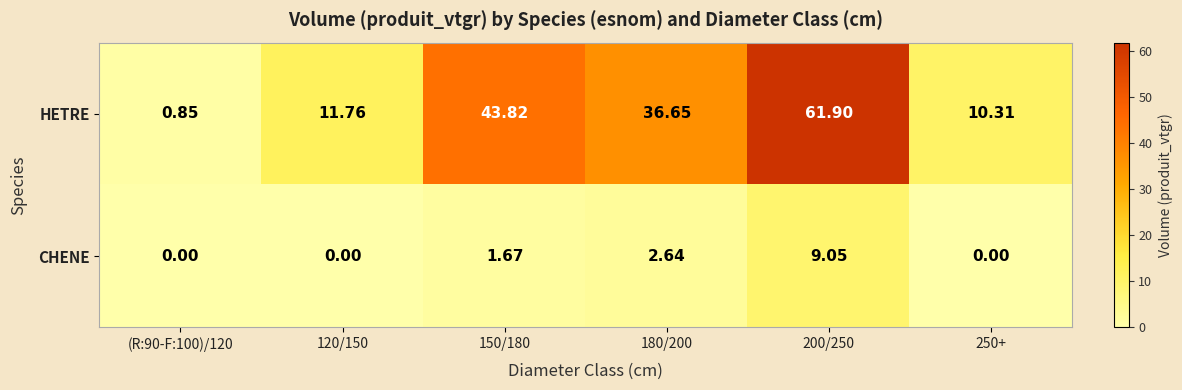

Rank the series by their maximum value, from lowest to highest.

CHENE, HETRE